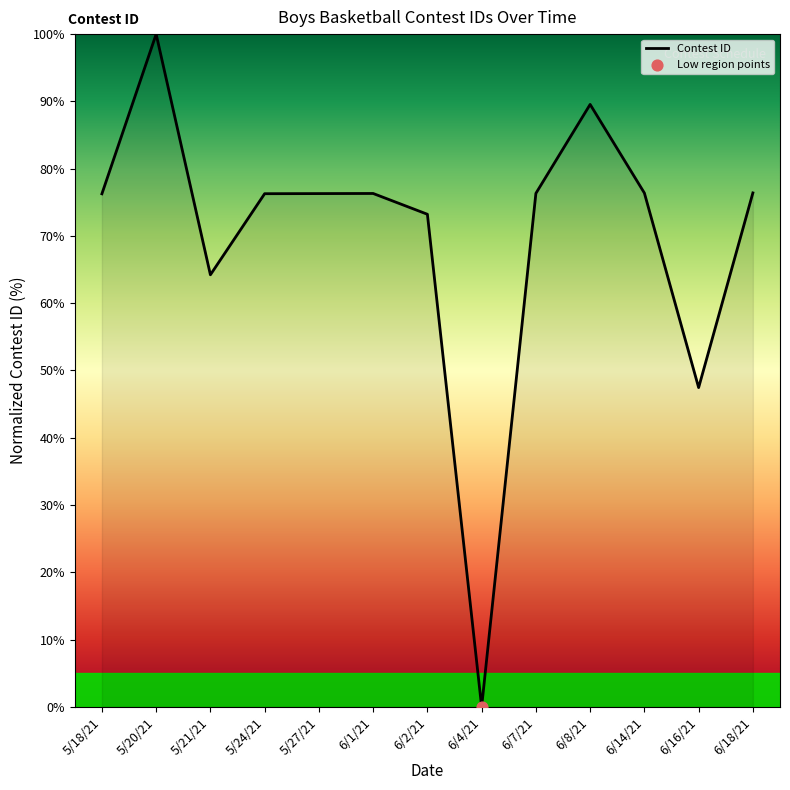

What is the change in value from 6/4/21 to 6/16/21?

+47.5